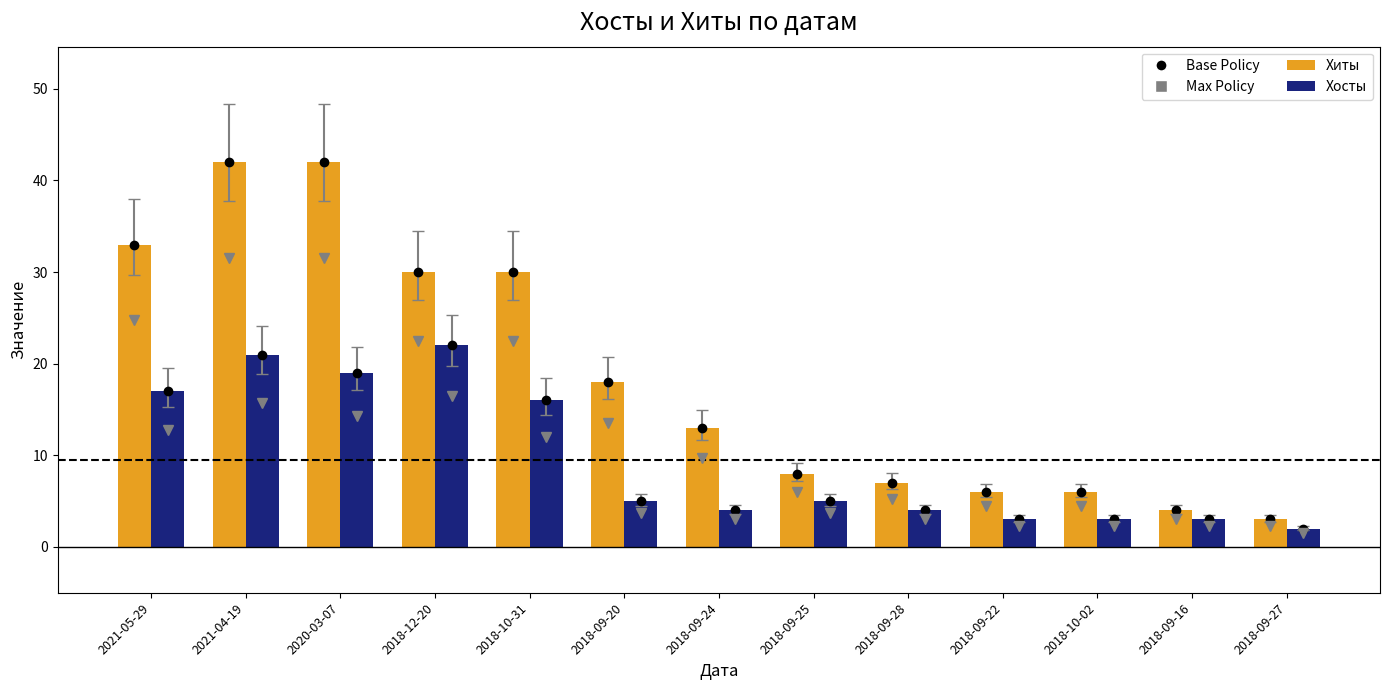

What value does the Хиты series have at 2018-10-31, to the nearest 10?

30